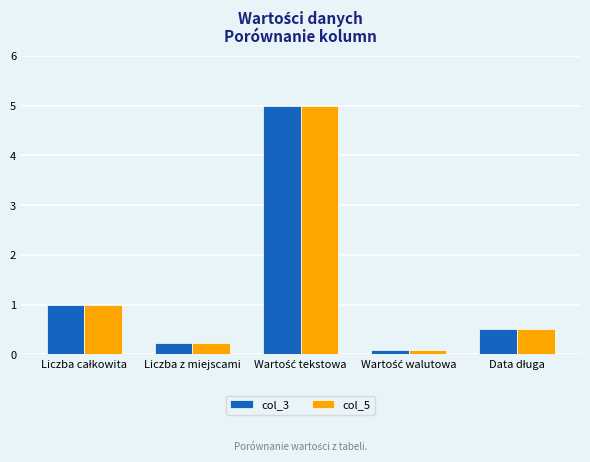

What is the difference between the second highest and second lowest values in the col_3 series?

0.8